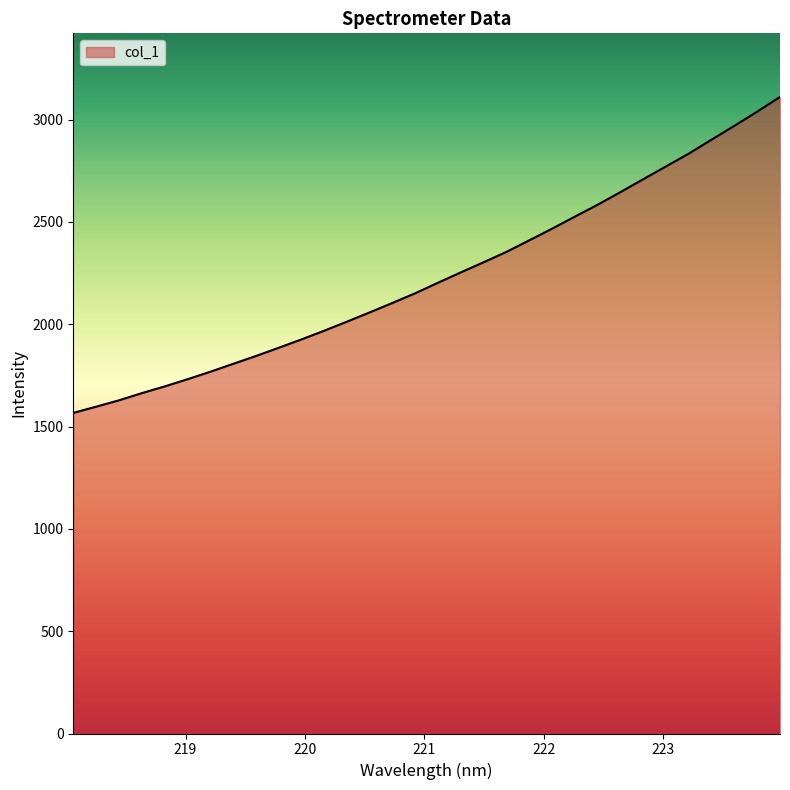

Reading left to right, list all the values displayed in this chart.

1566.9	1597.1	1628.1	1663.3	1696.0	1731.1	1767.8	1806.3	1844.6	1884.9	1925.9	1968.5	2013.0	2058.3	2104.7	2152.0	2203.5	2254.0	2303.5	2354.1	2410.6	2467.4	2526.4	2584.5	2646.2	2709.1	2771.8	2834.4	2902.5	2969.9	3039.1	3110.7